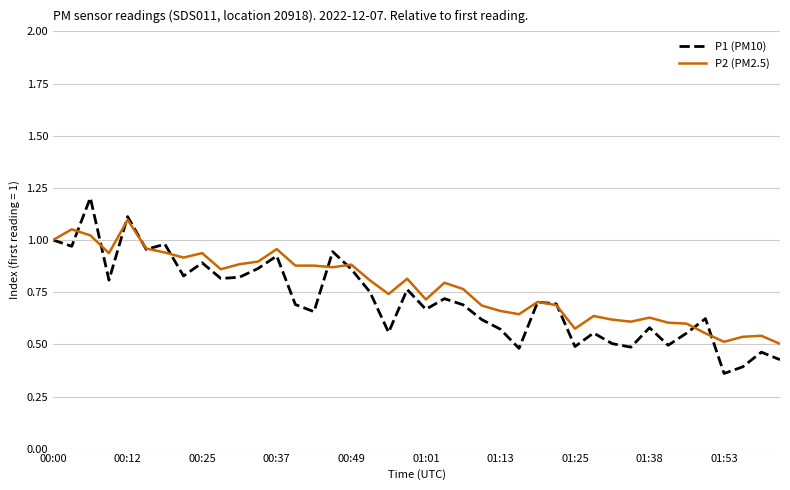

Rank the series by their maximum value, from highest to lowest.

P1 (PM10), P2 (PM2.5)